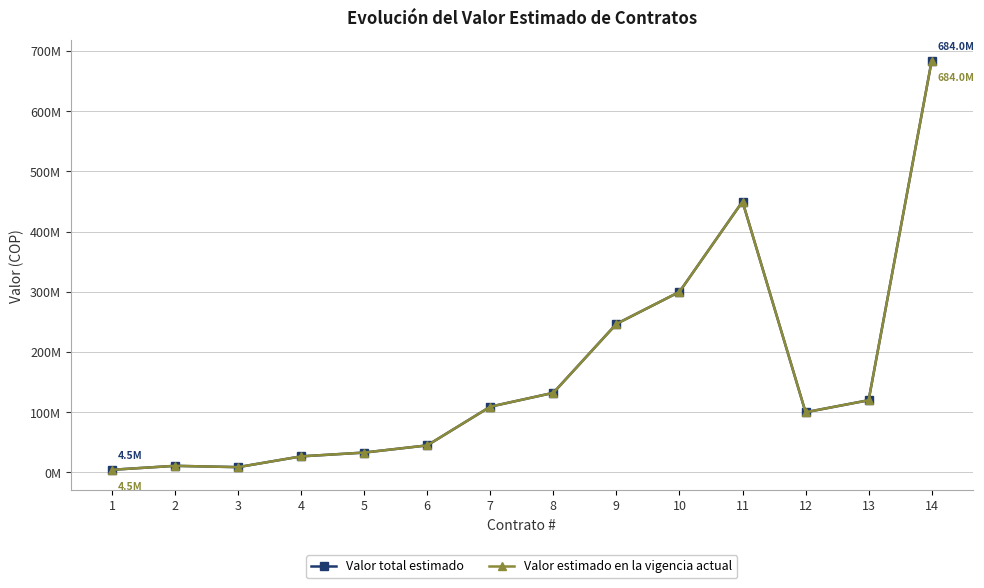

How many interior local peaks does the Valor total estimado series have?

2